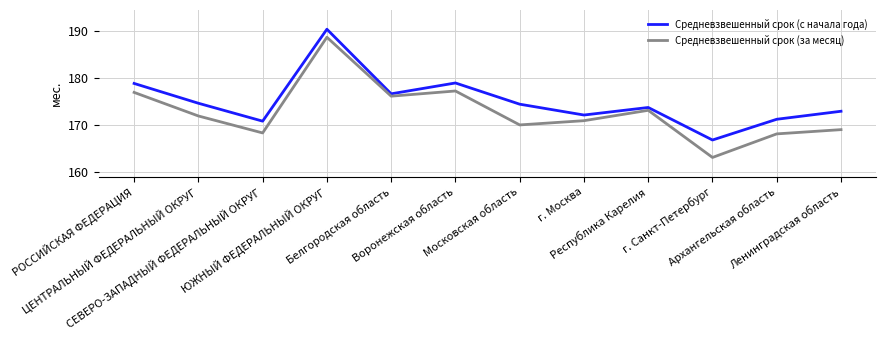

What is the highest value of the Средневзвешенный срок (за месяц) series?

188.6